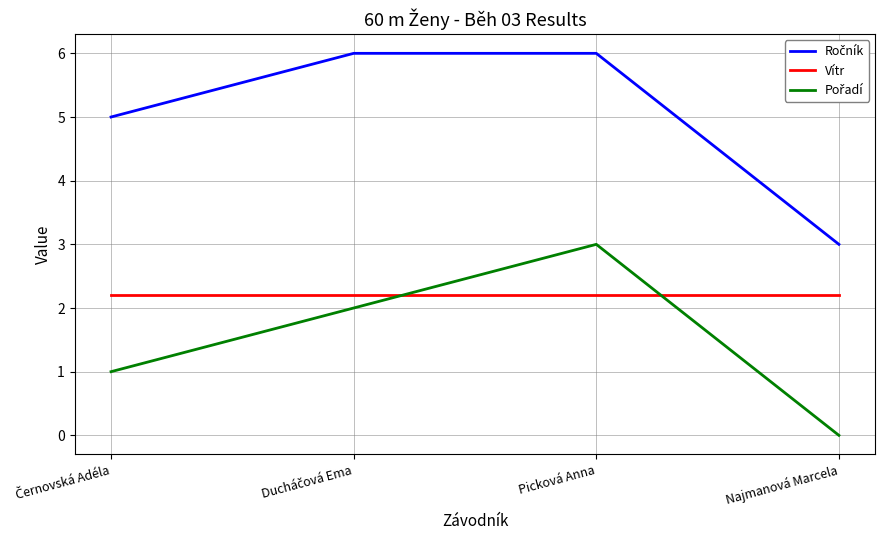

What is the difference between the highest and lowest values at Picková Anna?

3.8